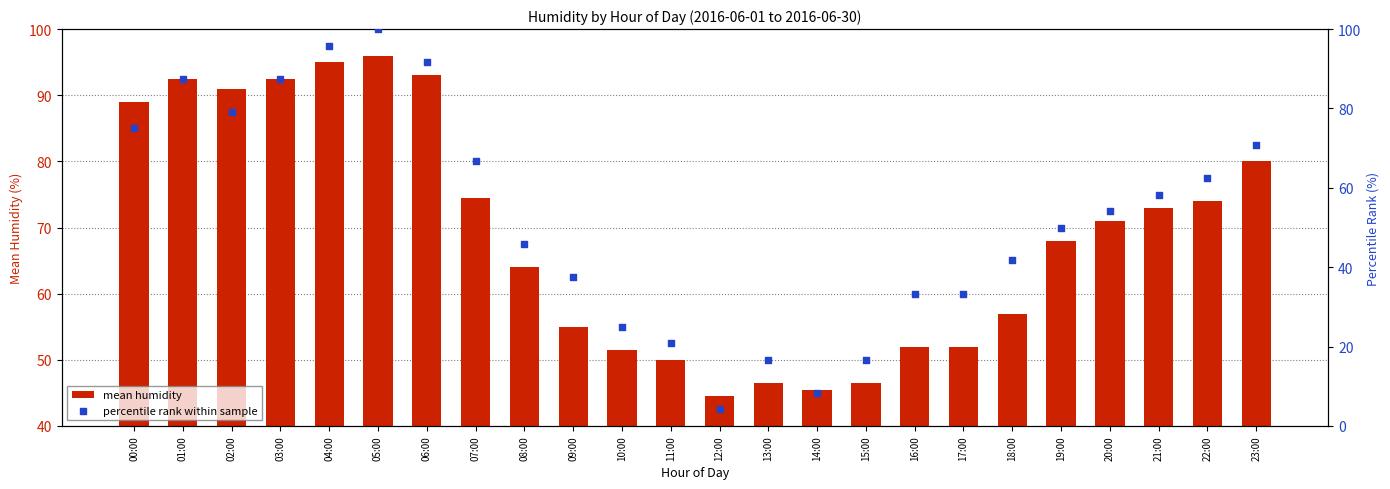

Is the value of mean humidity at 02:00 greater than the value of percentile rank within sample at 01:00?

Yes